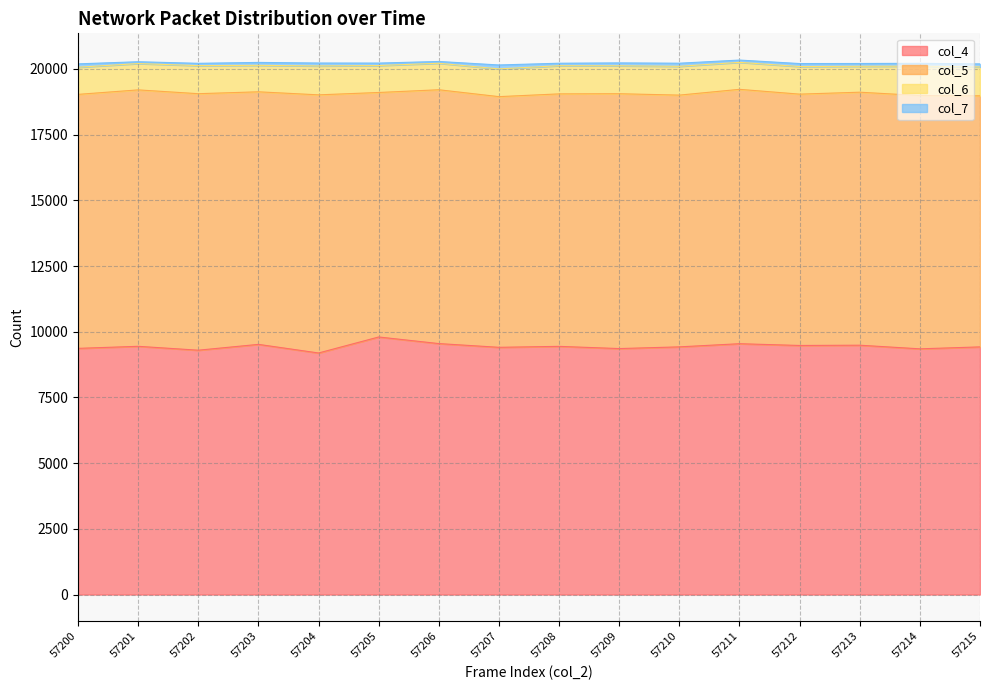

Which series has the largest total across all categories?

col_5